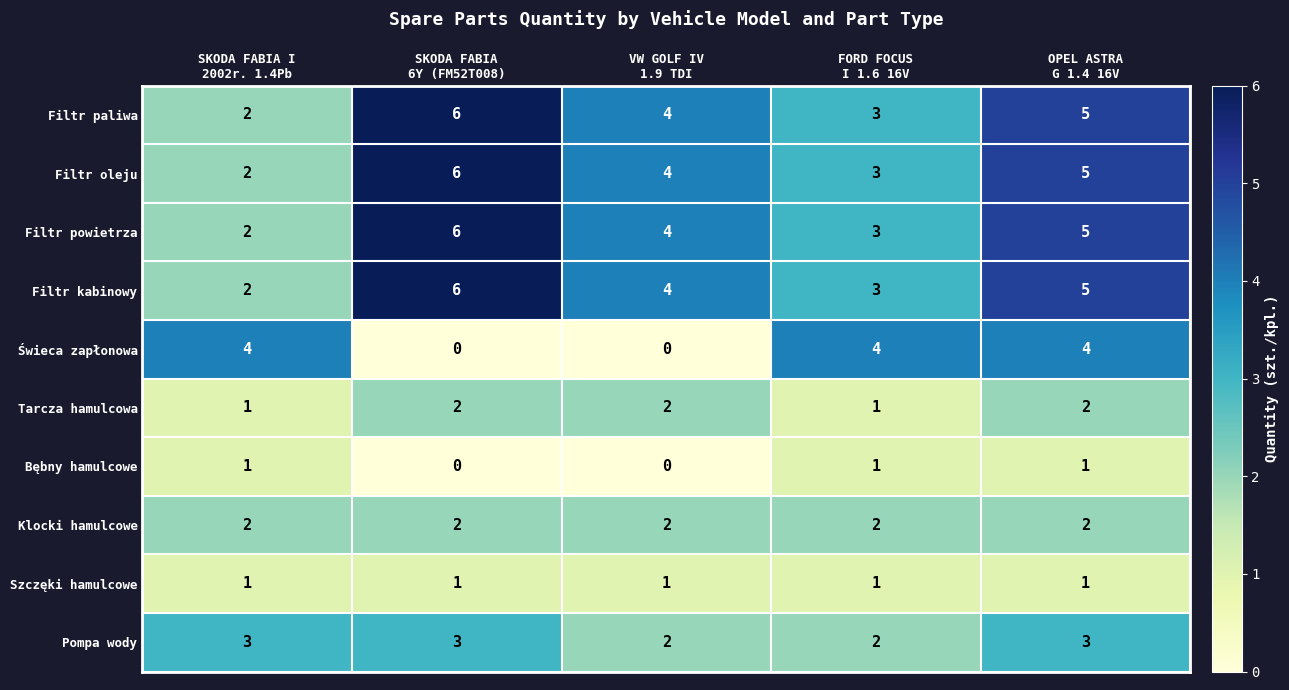

What is the difference between the maximum and minimum values in the Filtr powietrza series?

4